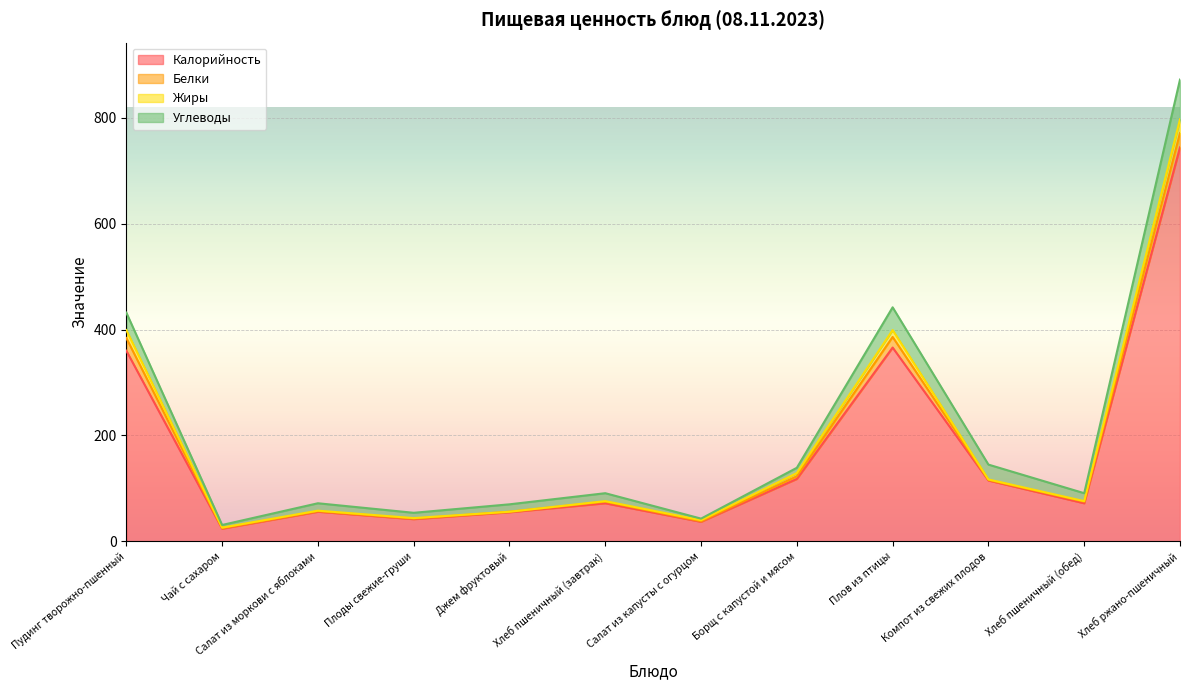

At which label does Калорийность reach its peak?

Хлеб ржано-пшеничный